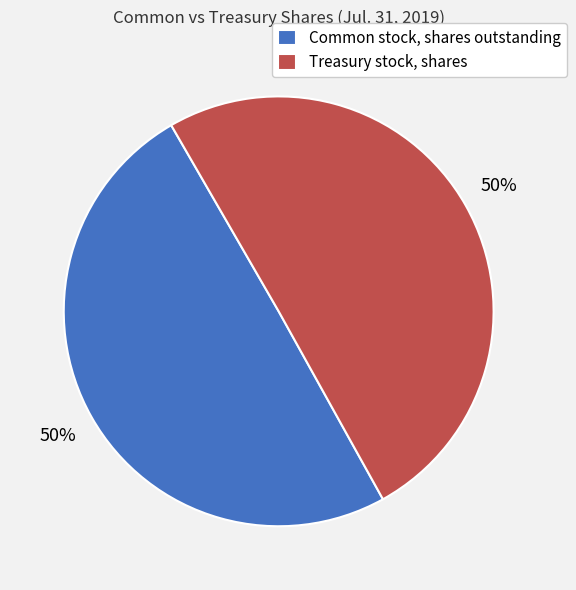

What is the ratio of the value at Treasury stock, shares to the value at Common stock, shares outstanding?

1.0